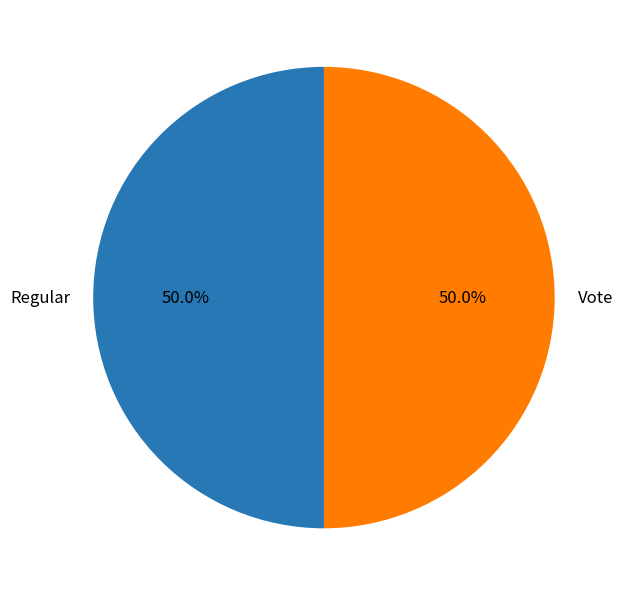

True or false: Vote accounts for 59% of the total.

False